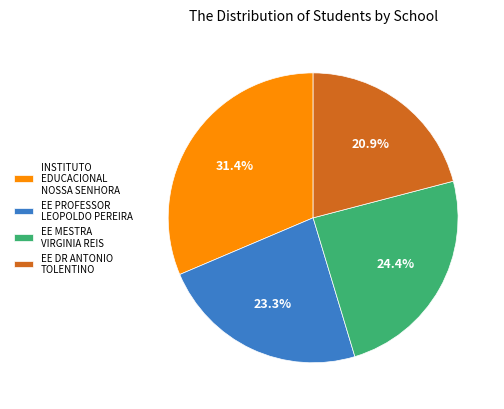

Combined, do EE PROFESSOR LEOPOLDO PEREIRA and INSTITUTO EDUCACIONAL NOSSA SENHORA account for over 50%?

Yes